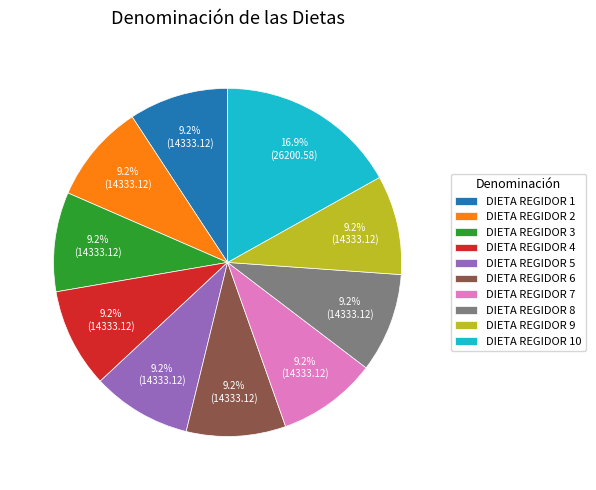

What is the largest slice in the pie chart?

DIETA REGIDOR 10